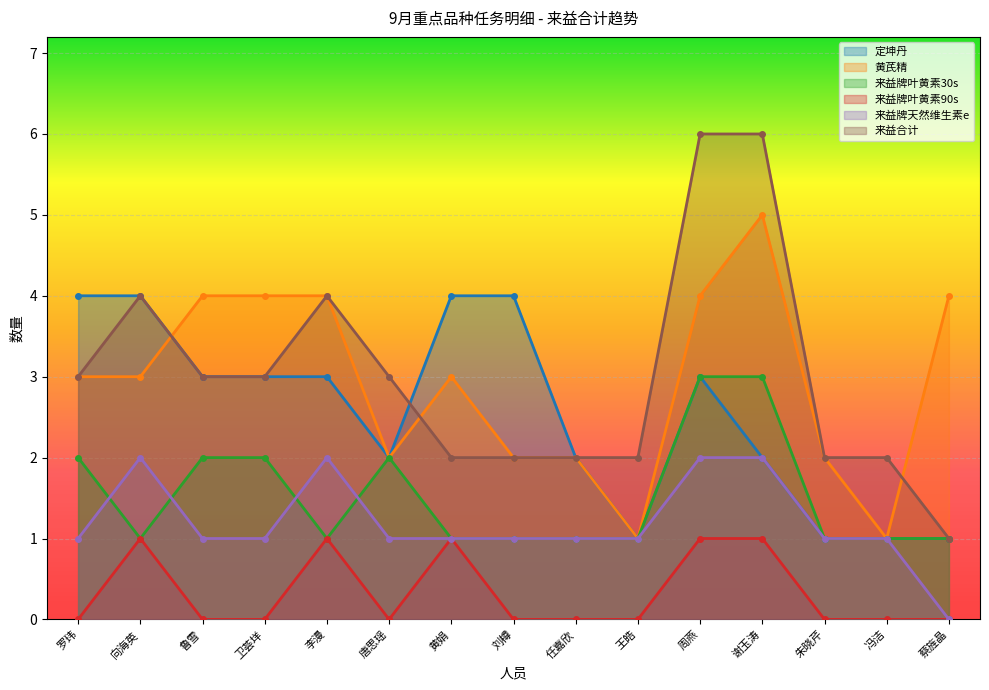

At 卫荟垟, list the series in order from smallest to largest.

来益牌叶黄素90s, 来益牌天然维生素e, 来益牌叶黄素30s, 定坤丹, 来益合计, 黄芪精